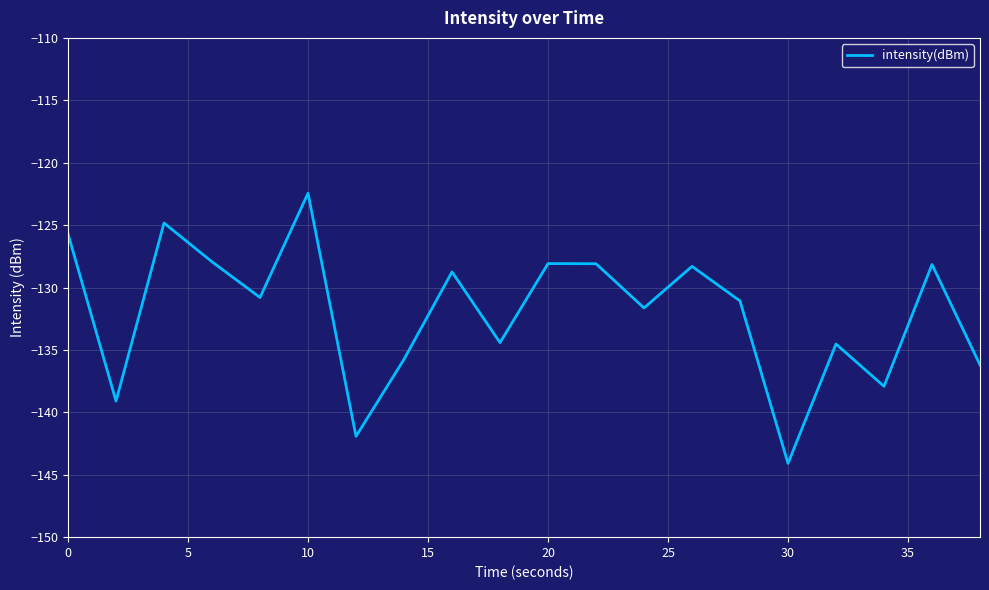

True or false: there are more than 2 points higher than both neighbors.

True